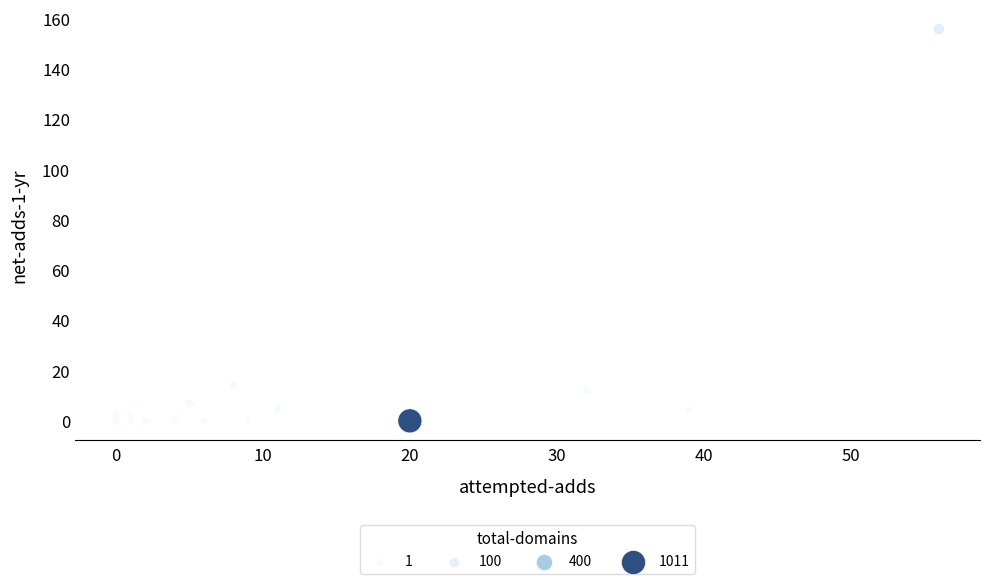

What Y value in the scatter plot is closest to 78?

14